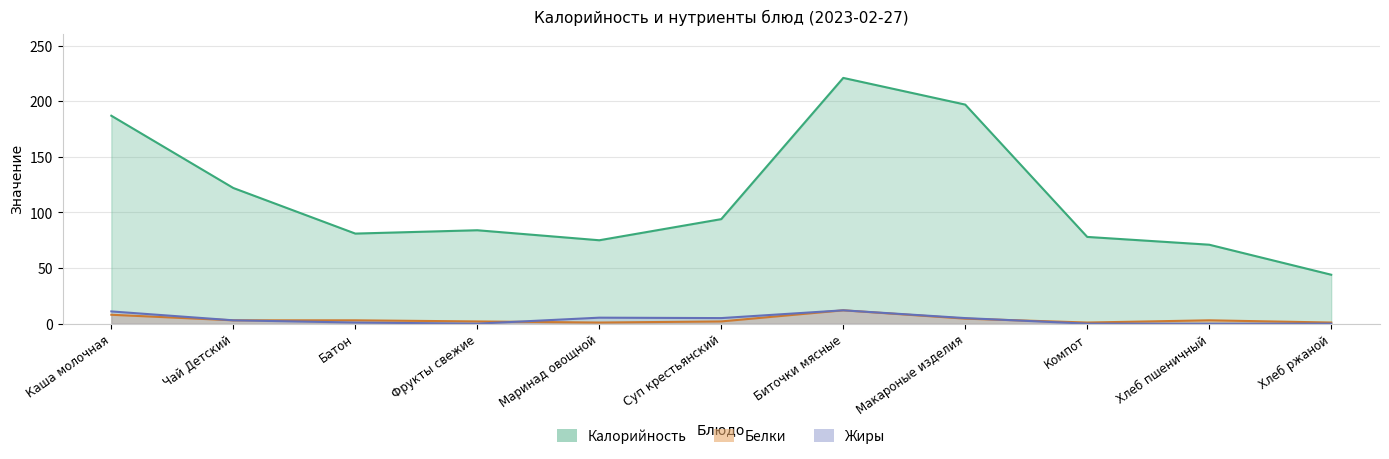

At which label is Белки closest to 6?

Макароные изделия